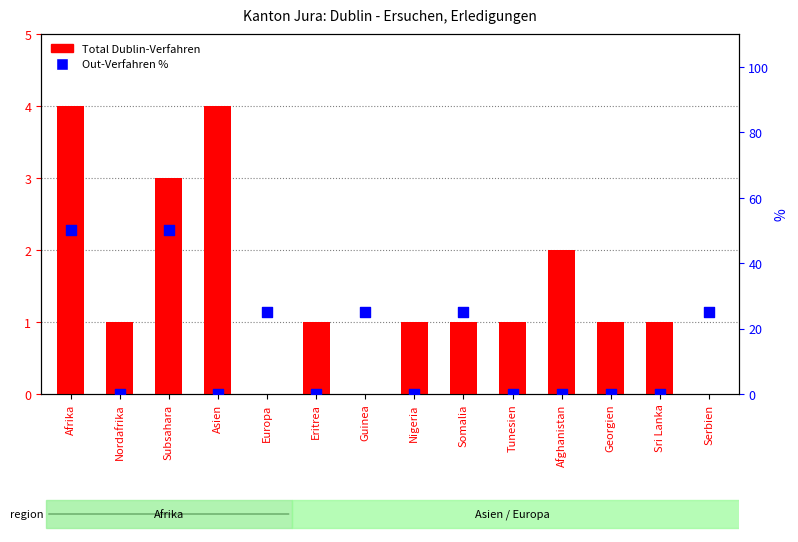

Which series has the largest Y range (max minus min)?

Out-Verfahren %